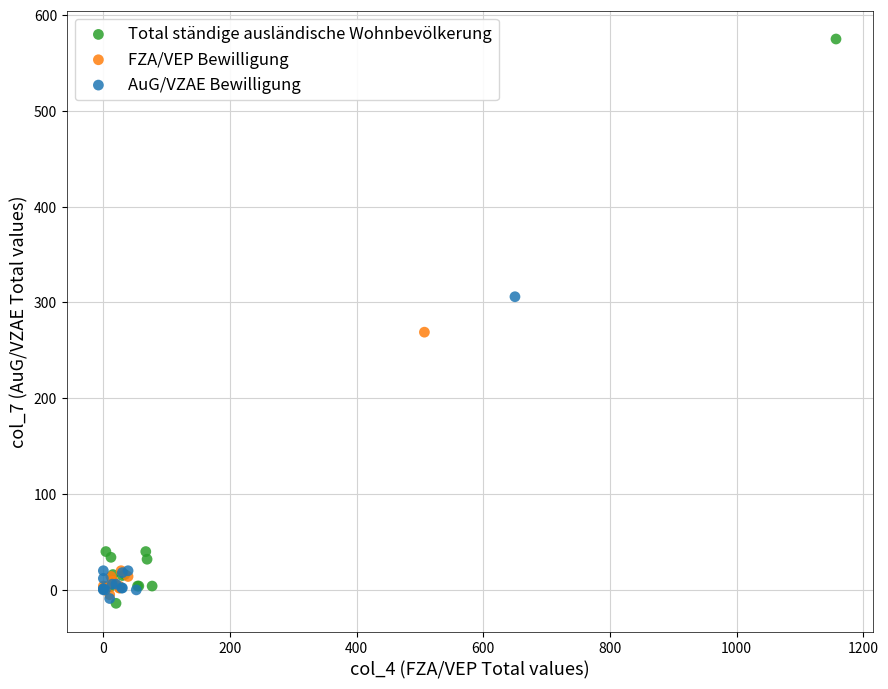

Which series reaches the maximum Y coordinate?

Total ständige ausländische Wohnbevölkerung